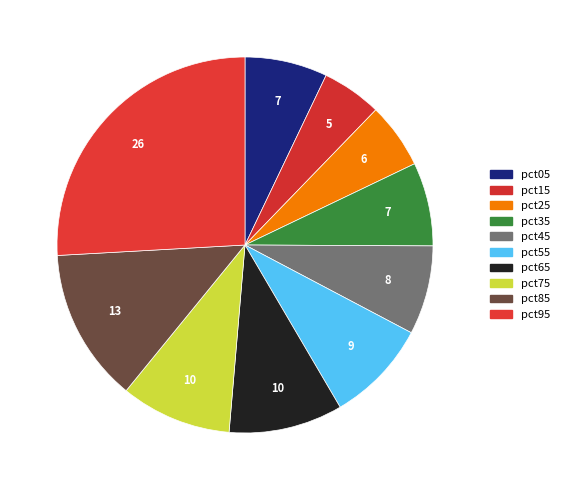

Count the number of slices in the pie.

10